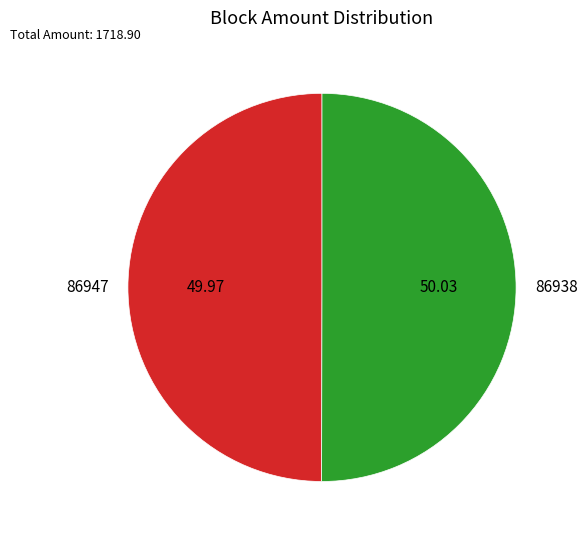

What is the ratio of the value at 86947 to the value at 86938?

1.0